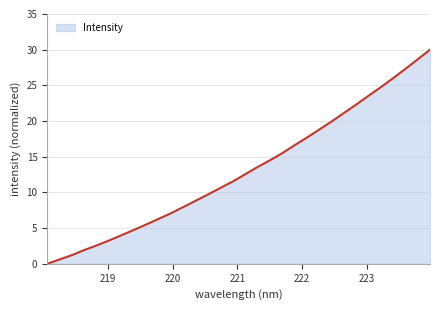

Reading left to right, list all the values displayed in this chart.

0.0	0.6	1.2	1.9	2.6	3.3	4.0	4.7	5.5	6.3	7.1	7.9	8.8	9.7	10.6	11.5	12.5	13.5	14.5	15.5	16.6	17.7	18.8	19.9	21.1	22.3	23.5	24.7	26.0	27.3	28.6	30.0